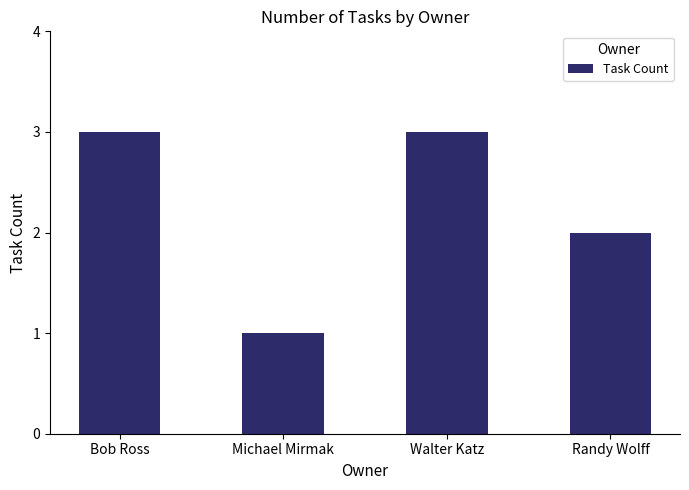

Does the chart contain stacked bars?

No